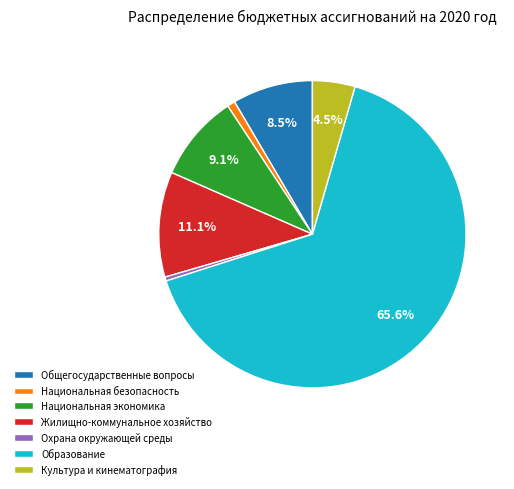

Count the number of slices in the pie.

7